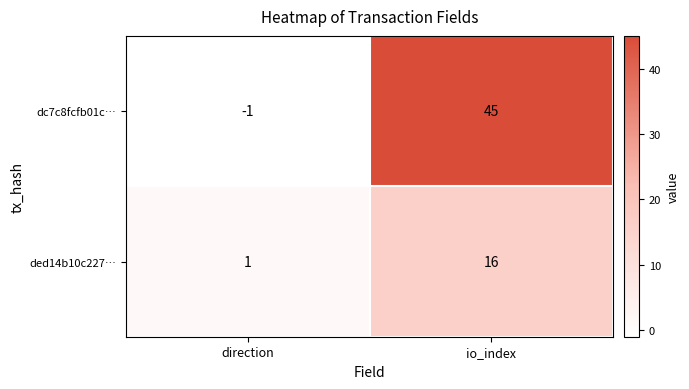

What is the difference between the maximum and minimum values in the ded14b10c227… series?

15